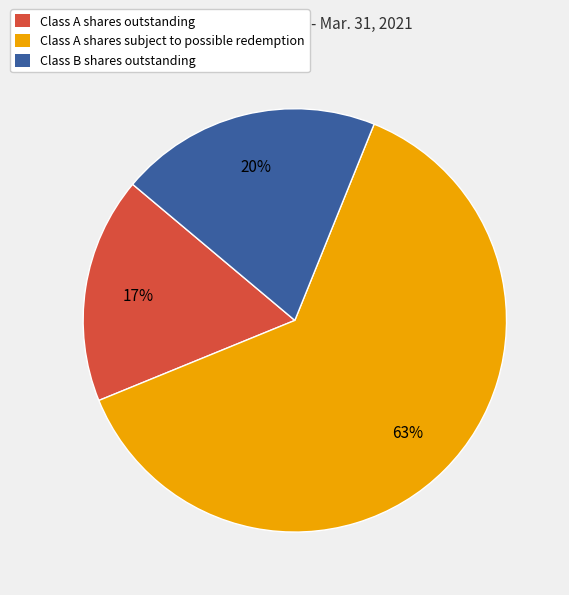

What is the smallest slice in the pie chart?

Class A shares outstanding